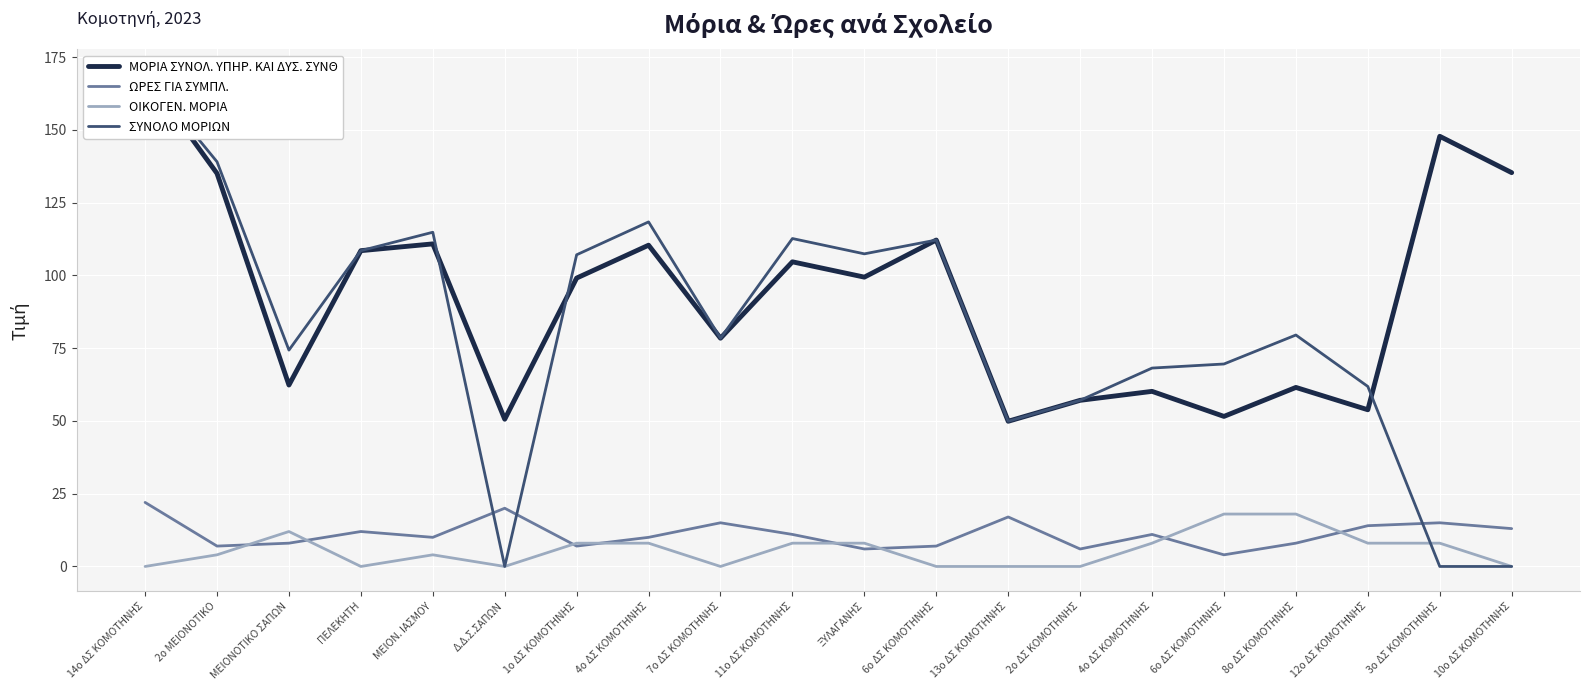

At 13ο ΔΣ ΚΟΜΟΤΗΝΗΣ, list the series in order from largest to smallest.

ΜΟΡΙΑ ΣΥΝΟΛ. ΥΠΗΡ. ΚΑΙ ΔΥΣ. ΣΥΝΘ, ΣΥΝΟΛΟ ΜΟΡΙΩΝ, ΩΡΕΣ ΓΙΑ ΣΥΜΠΛ., ΟΙΚΟΓΕΝ. ΜΟΡΙΑ